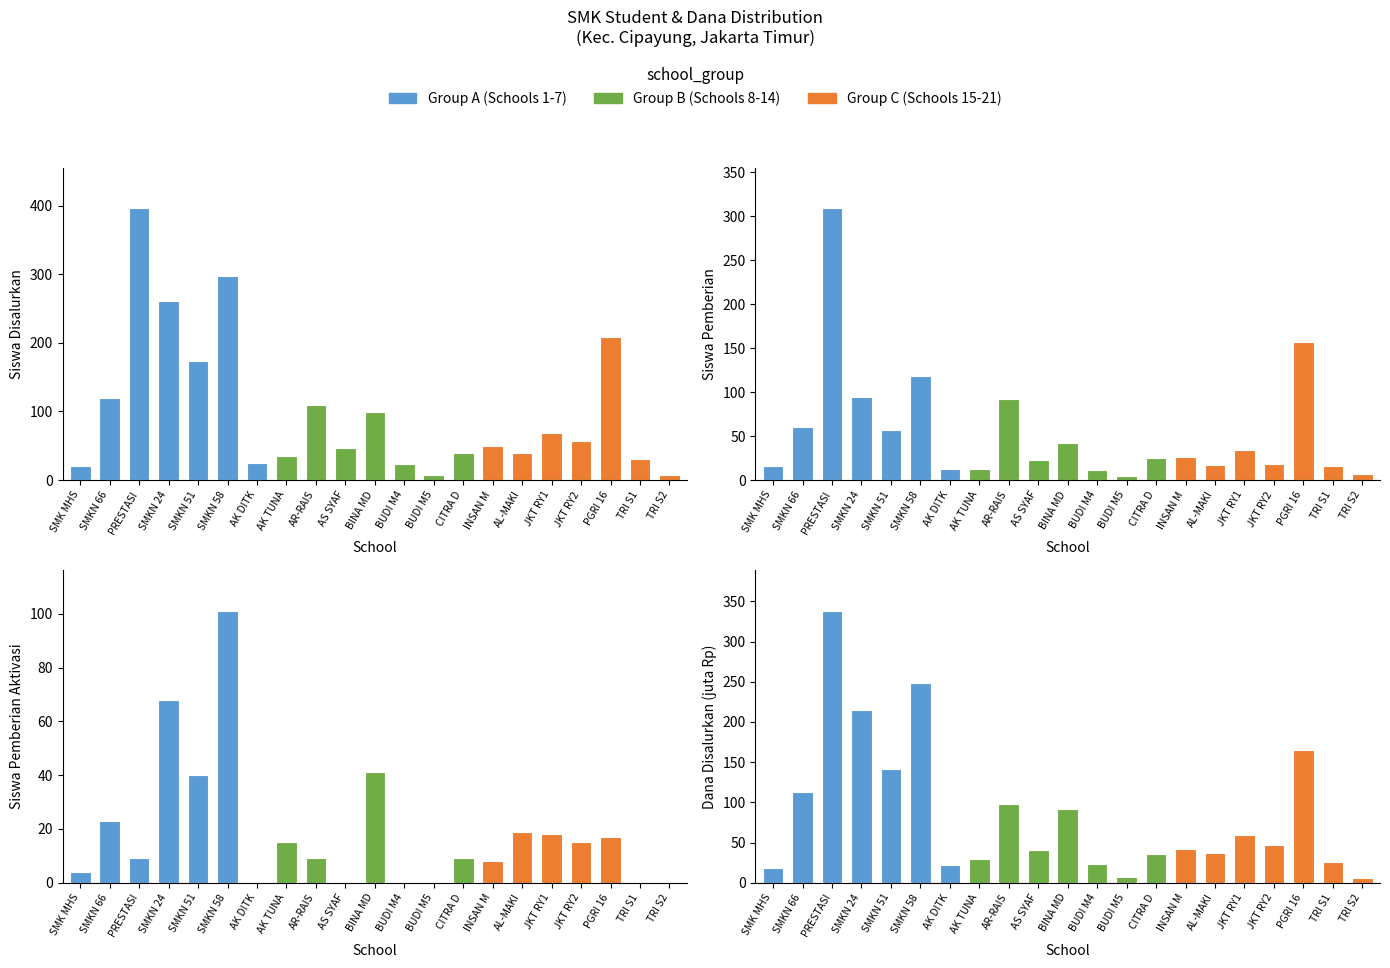

The value of Dana Disalurkan (juta) at PGRI 16 is 219.1. True or false?

False